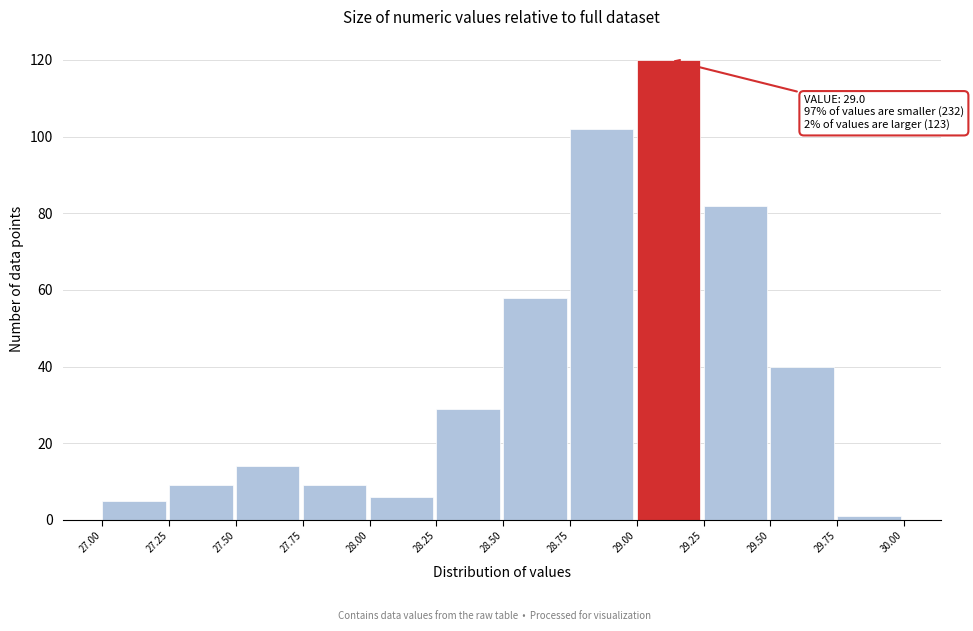

Over which range of the x-axis is the bar tallest?

29.00 to 29.25